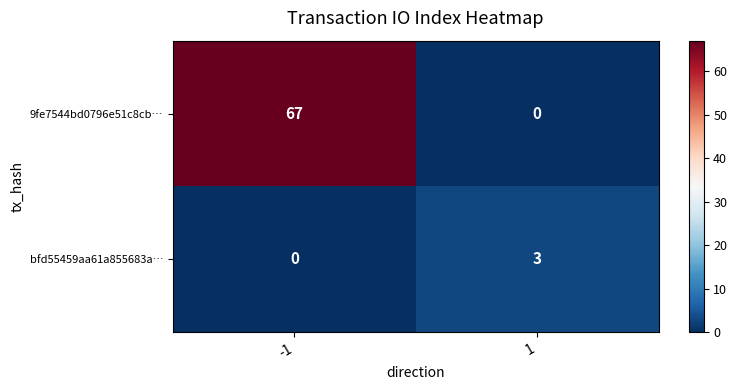

Count the number of data series in this chart.

2